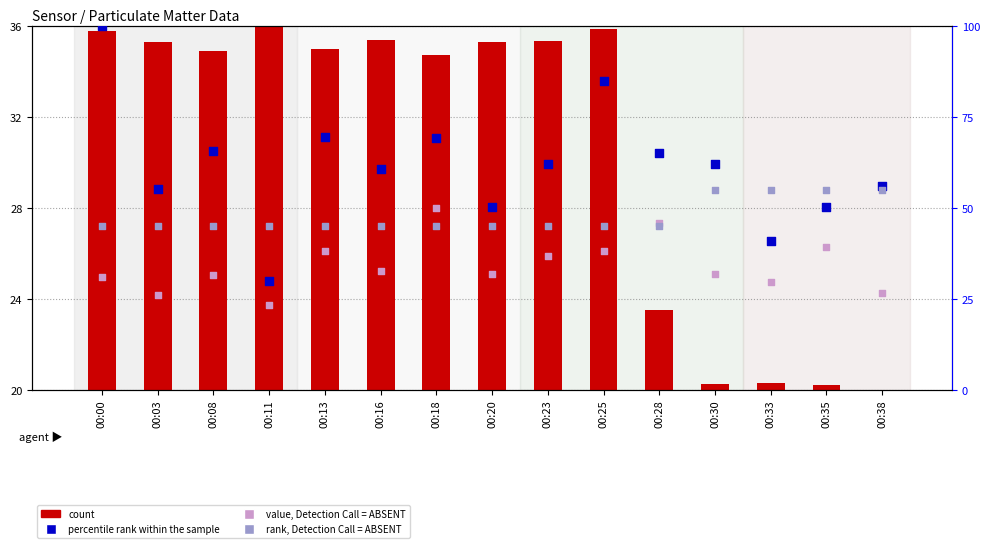

What is the total value across all series at 00:03?

141.3